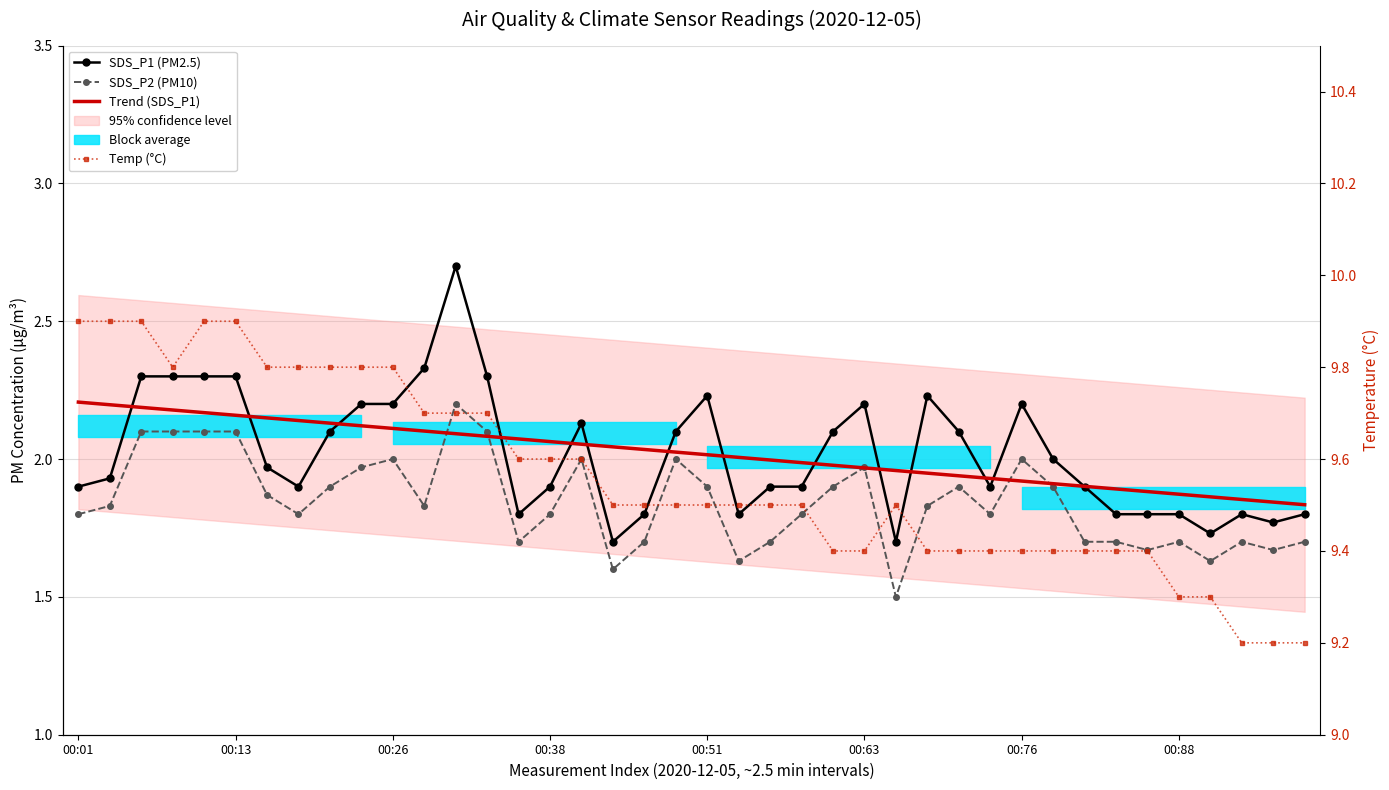

Which series has the largest total across all categories?

Temp (°C)